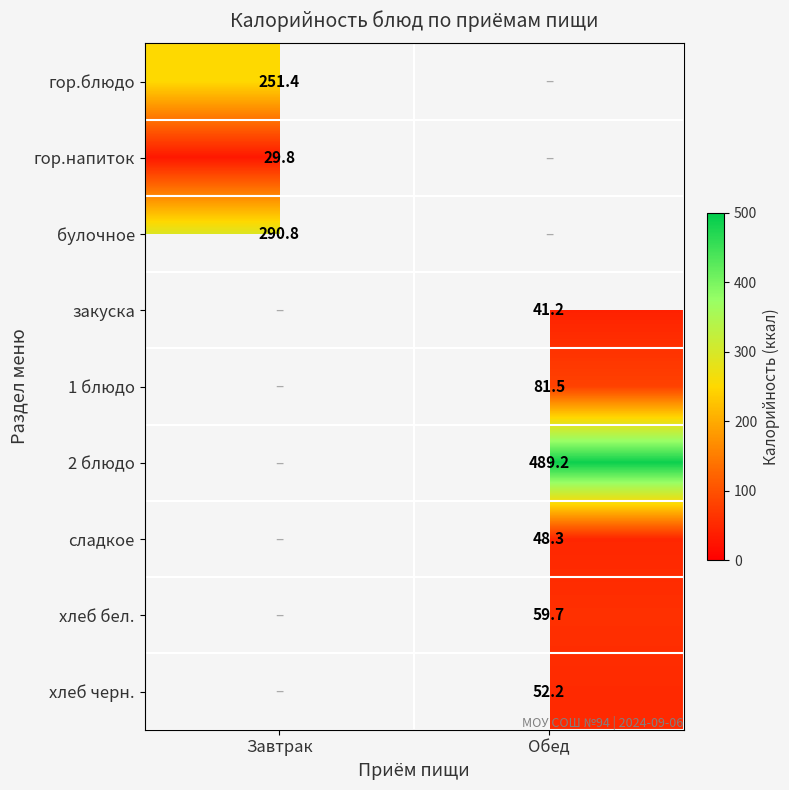

List the labels in order of хлеб бел. value, largest first.

Завтрак, Обед